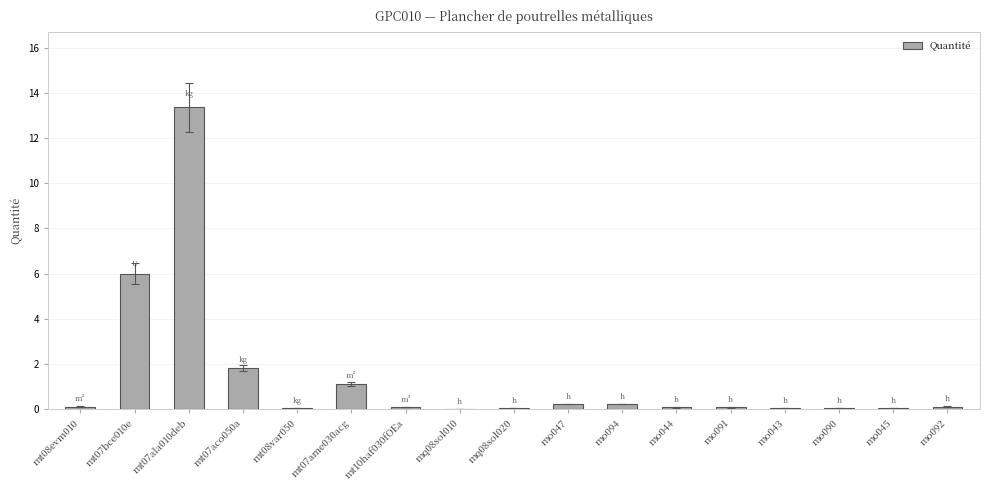

How many categories are shown in the chart?

17